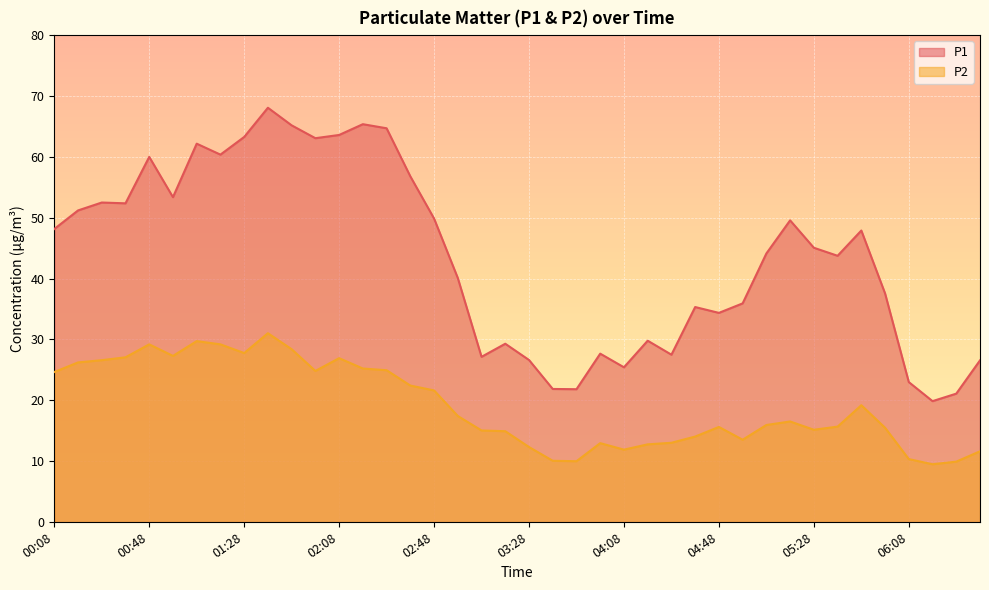

Which series has the largest total across all categories?

P1